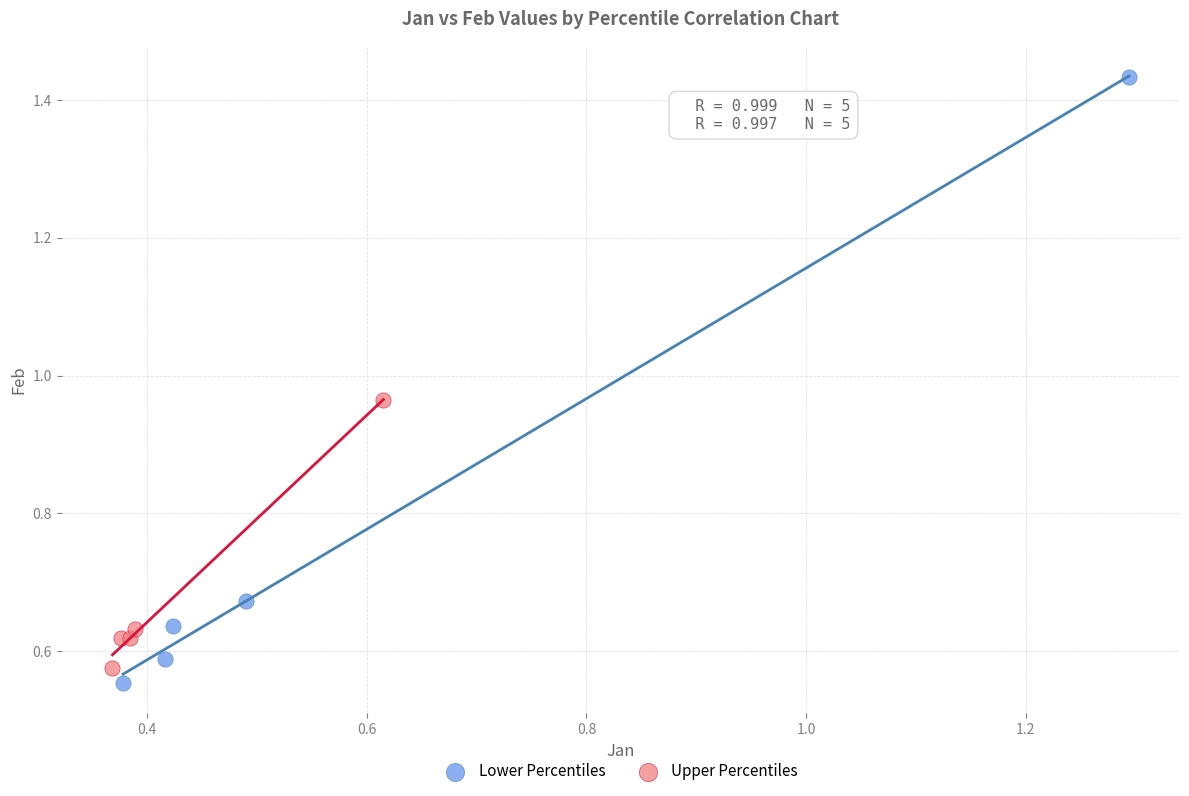

Which series contains the lowest Y value?

Lower Percentiles